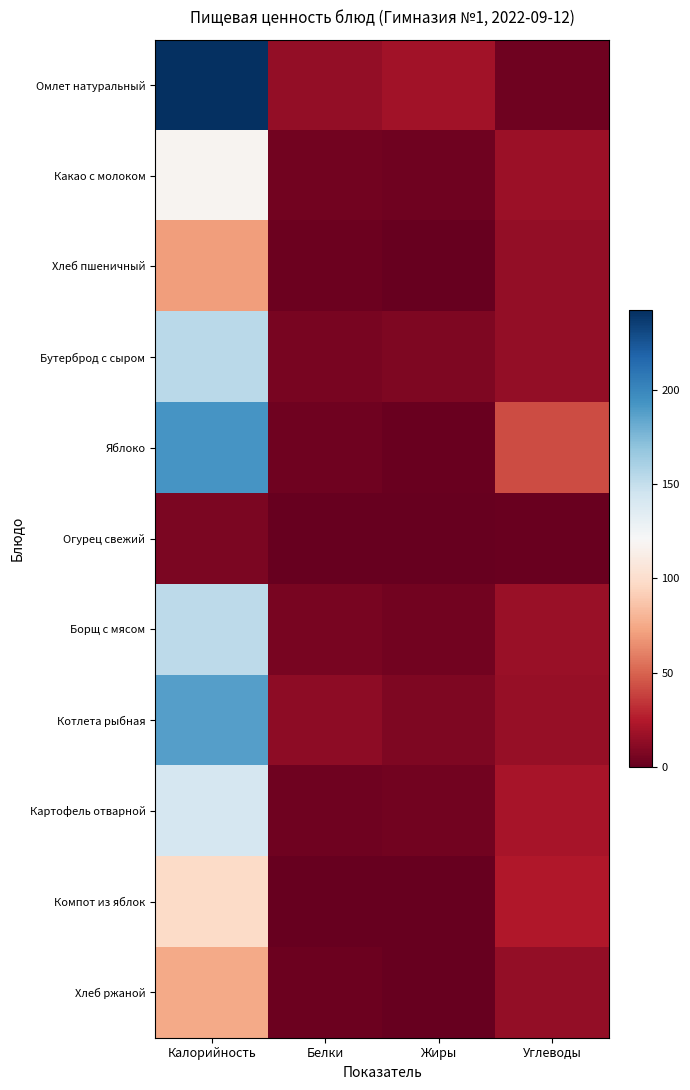

Reading left to right, extract all data points from this chart.

Омлет натуральный: Калорийность=242.0	Белки=15.0	Жиры=19.0	Углеводы=3.0
Какао с молоком: Калорийность=118.0	Белки=4.0	Жиры=3.5	Углеводы=17.5
Хлеб пшеничный: Калорийность=70.1	Белки=2.4	Жиры=0.3	Углеводы=14.5
Бутерброд с сыром: Калорийность=154.0	Белки=6.0	Жиры=8.0	Углеводы=15.0
Яблоко: Калорийность=192.0	Белки=3.0	Жиры=1.0	Углеводы=42.0
Огурец свежий: Калорийность=7.0	Белки=0.4	Жиры=0.1	Углеводы=1.0
Борщ с мясом: Калорийность=153.0	Белки=6.0	Жиры=3.9	Углеводы=17.0
Котлета рыбная: Калорийность=188.0	Белки=13.0	Жиры=8.0	Углеводы=16.0
Картофель отварной: Калорийность=141.0	Белки=3.0	Жиры=4.0	Углеводы=21.0
Компот из яблок: Калорийность=98.0	Белки=0.2	Жиры=0.1	Углеводы=24.0
Хлеб ржаной: Калорийность=75.0	Белки=1.9	Жиры=0.3	Углеводы=15.0